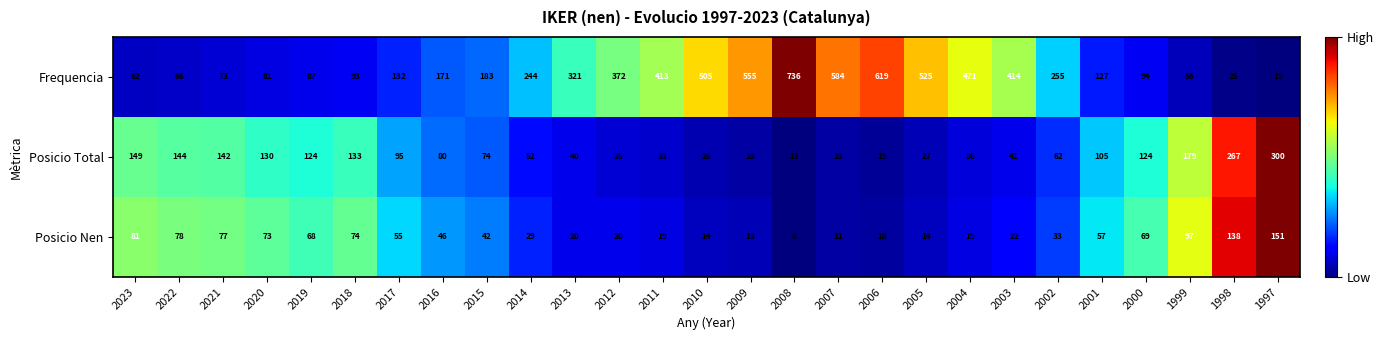

At which category is the sum across all series the highest?

2008